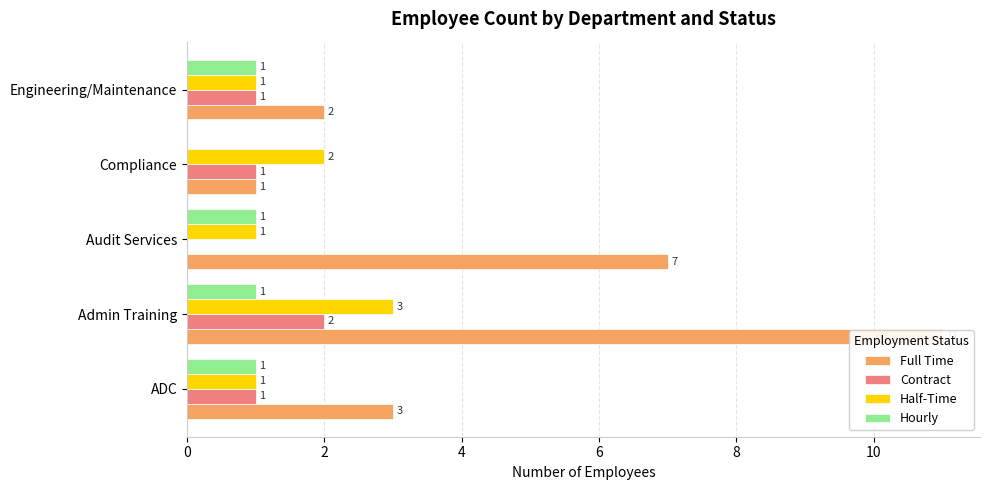

Which series has the largest range (max minus min)?

Full Time